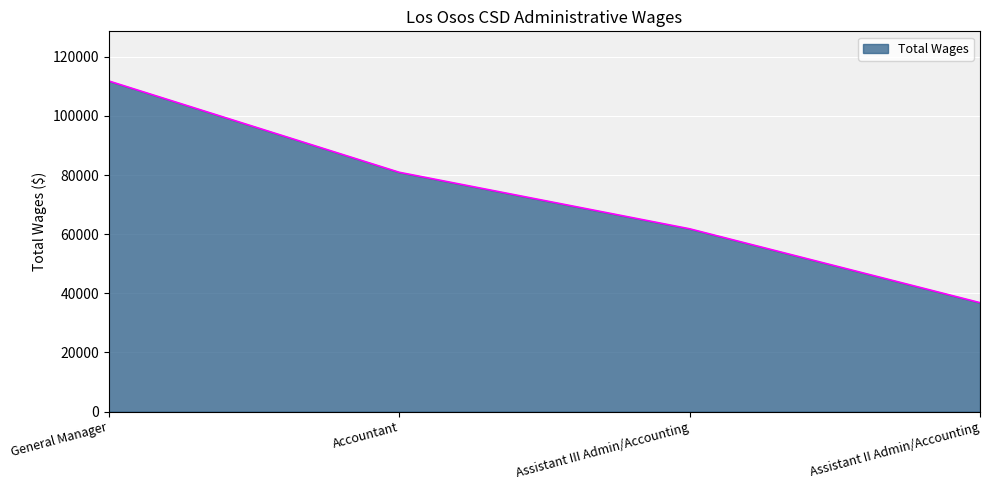

What position from the right is General Manager?

4